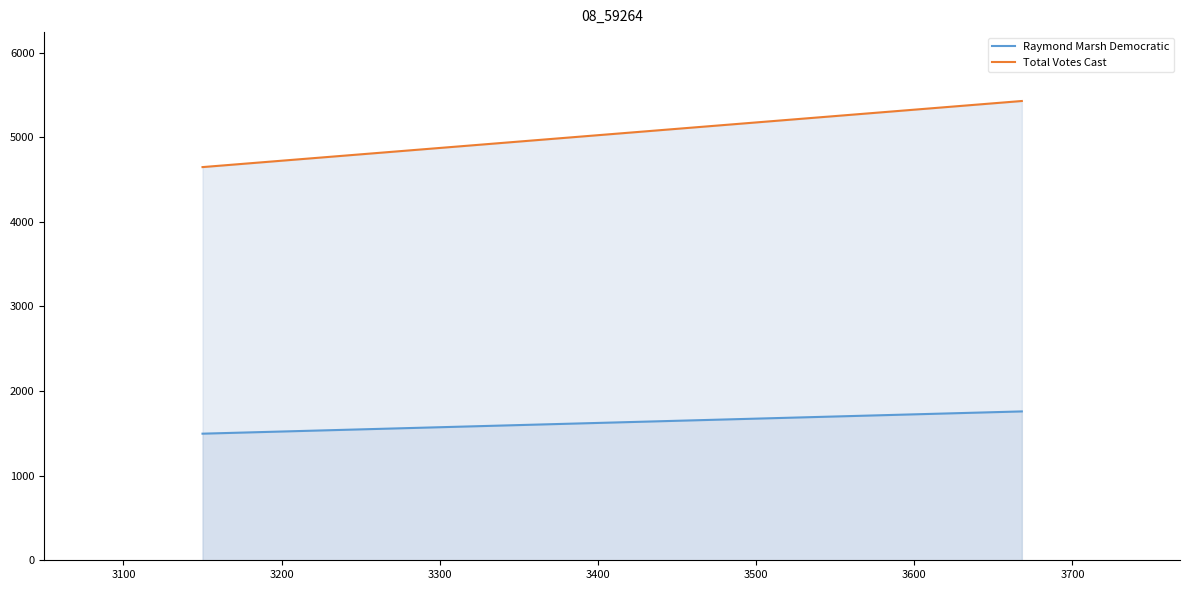

Does the chart have visible grid lines?

No